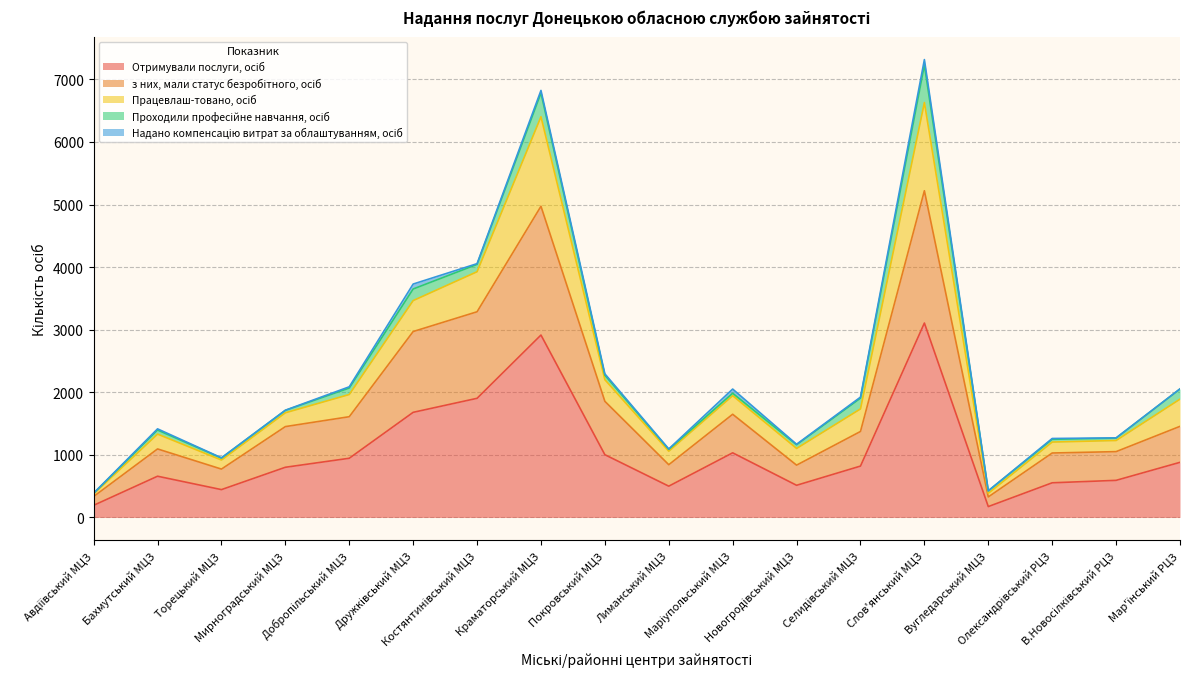

What is the total value across all series at Краматорський МЦЗ?

6824